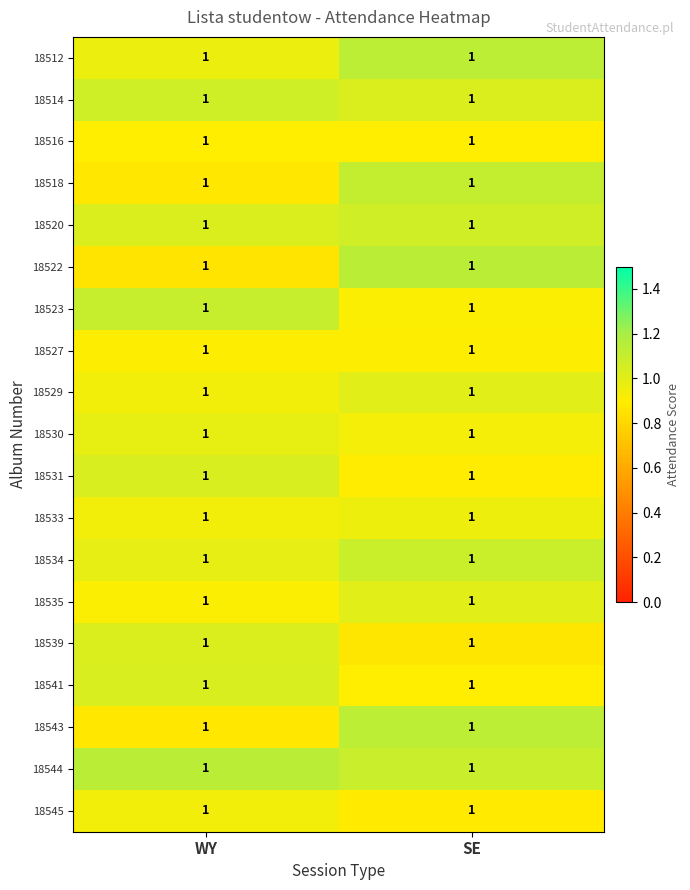

Reading left to right, transcribe all the data shown in this chart.

18512: WY=1.0	SE=1.0
18514: WY=1.0	SE=1.0
18516: WY=1.0	SE=1.0
18518: WY=1.0	SE=1.0
18520: WY=1.0	SE=1.0
18522: WY=1.0	SE=1.0
18523: WY=1.0	SE=1.0
18527: WY=1.0	SE=1.0
18529: WY=1.0	SE=1.0
18530: WY=1.0	SE=1.0
18531: WY=1.0	SE=1.0
18533: WY=1.0	SE=1.0
18534: WY=1.0	SE=1.0
18535: WY=1.0	SE=1.0
18539: WY=1.0	SE=1.0
18541: WY=1.0	SE=1.0
18543: WY=1.0	SE=1.0
18544: WY=1.0	SE=1.0
18545: WY=1.0	SE=1.0